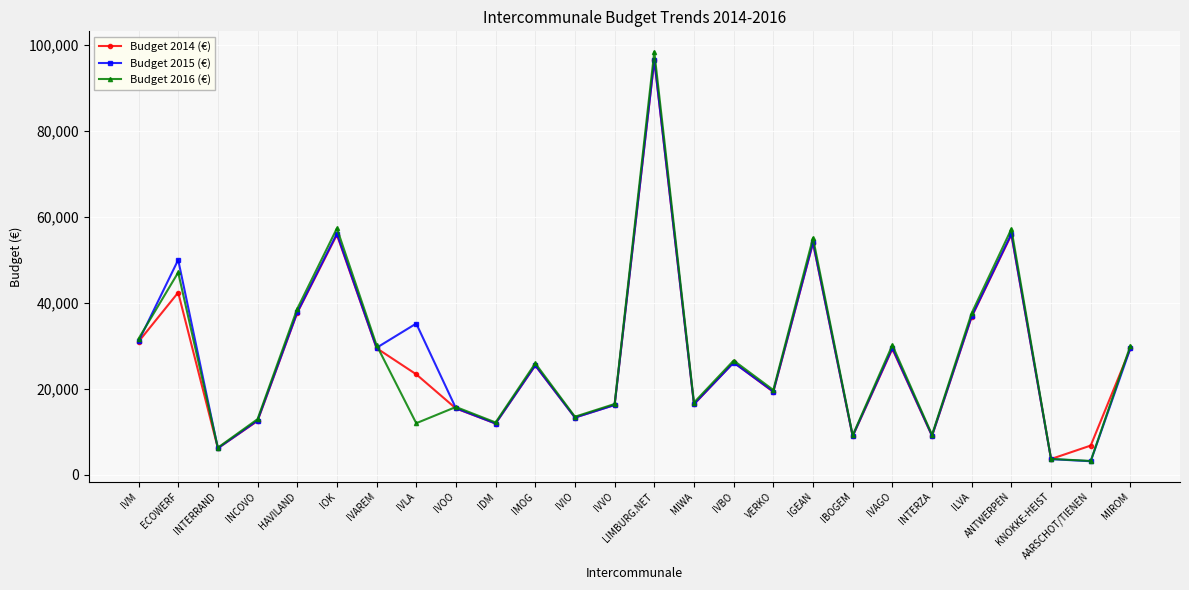

What is the value of the Budget 2016 (€) point at the 9th from the left?

15817.7